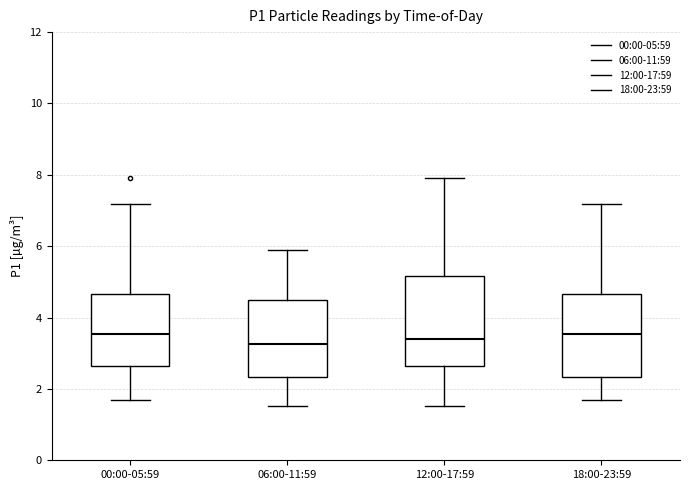

Where does the lower whisker of the box for 12:00-17:59 end on the y-axis? The values are not printed on the chart, so give them approximately, as read against the axis.

1.6